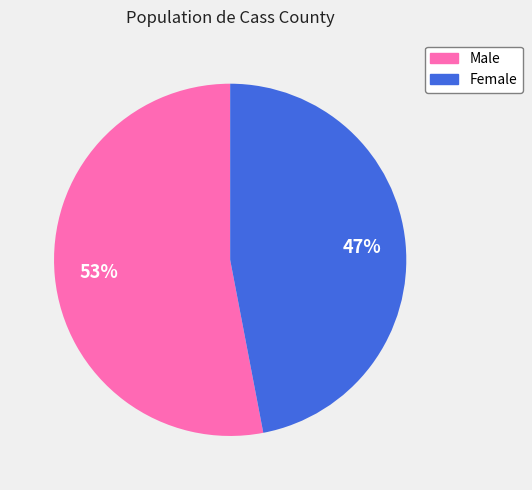

To the nearest percent, what percentage of the pie is Female?

47%